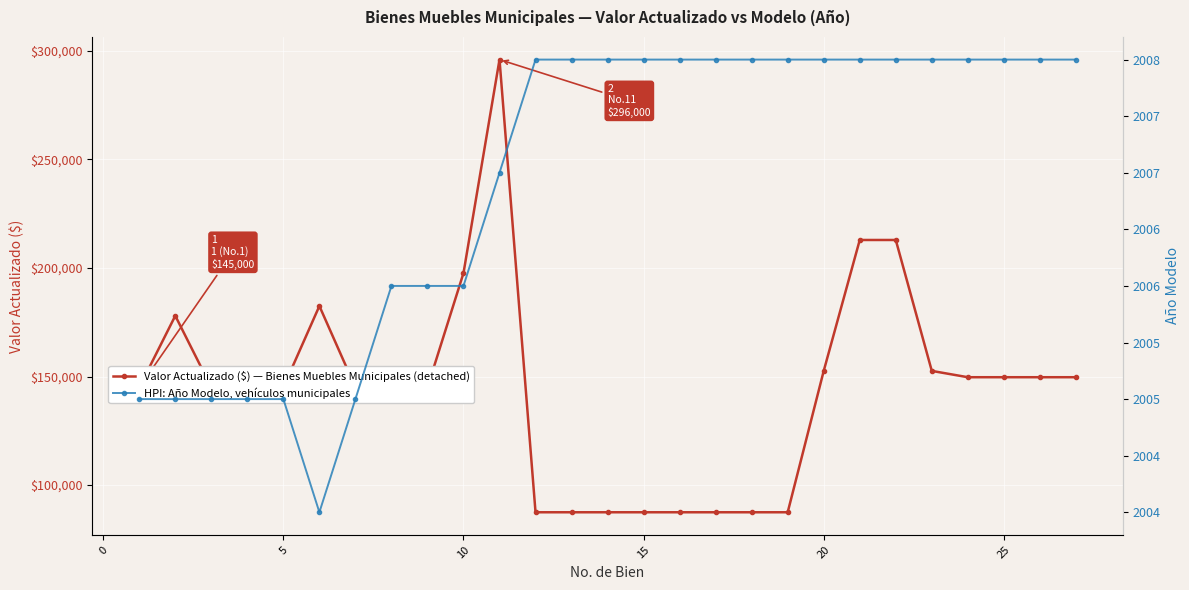

What is the lowest value of the Valor Actualizado ($) — Bienes Muebles Municipales (detached) series?

87492